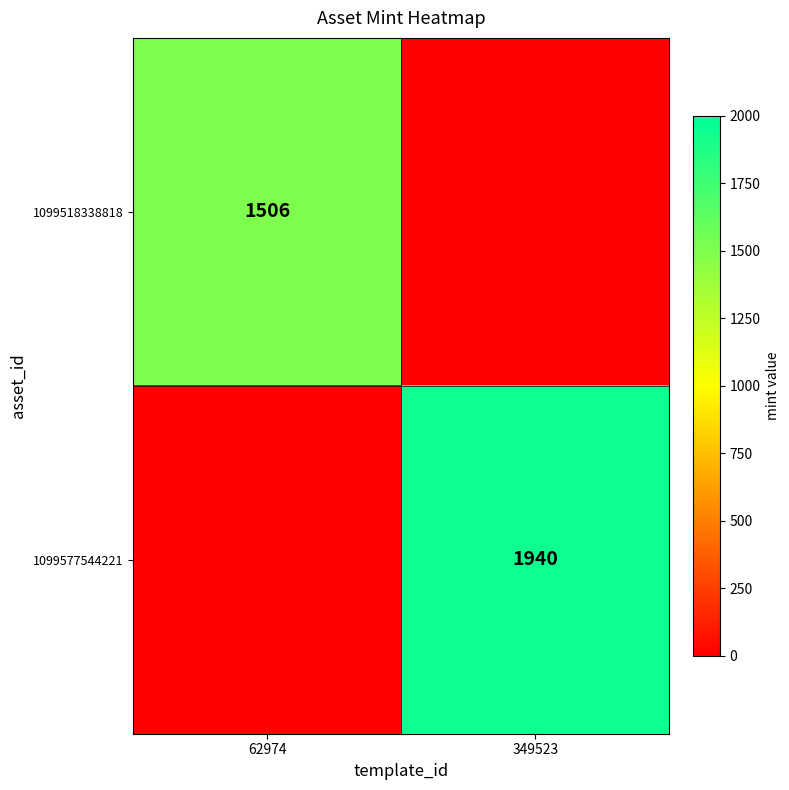

The 1099518338818 series shows 2534 at 62974. True or false?

False